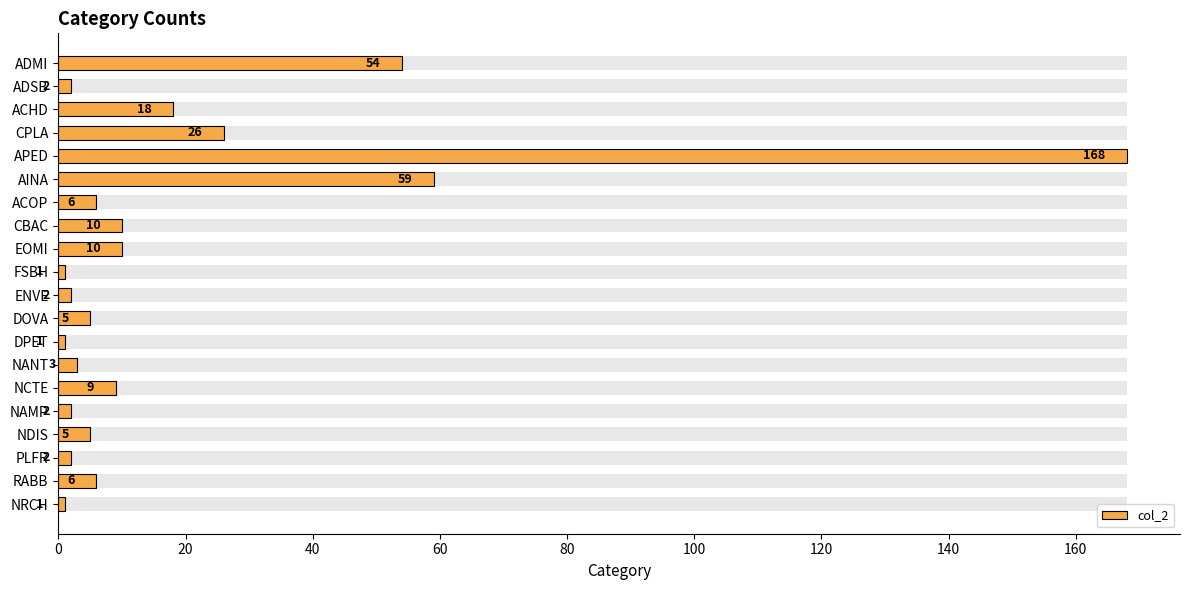

Reading right to left, what are all the values shown in this chart?

1	6	2	5	2	9	3	1	5	2	1	10	10	6	59	168	26	18	2	54